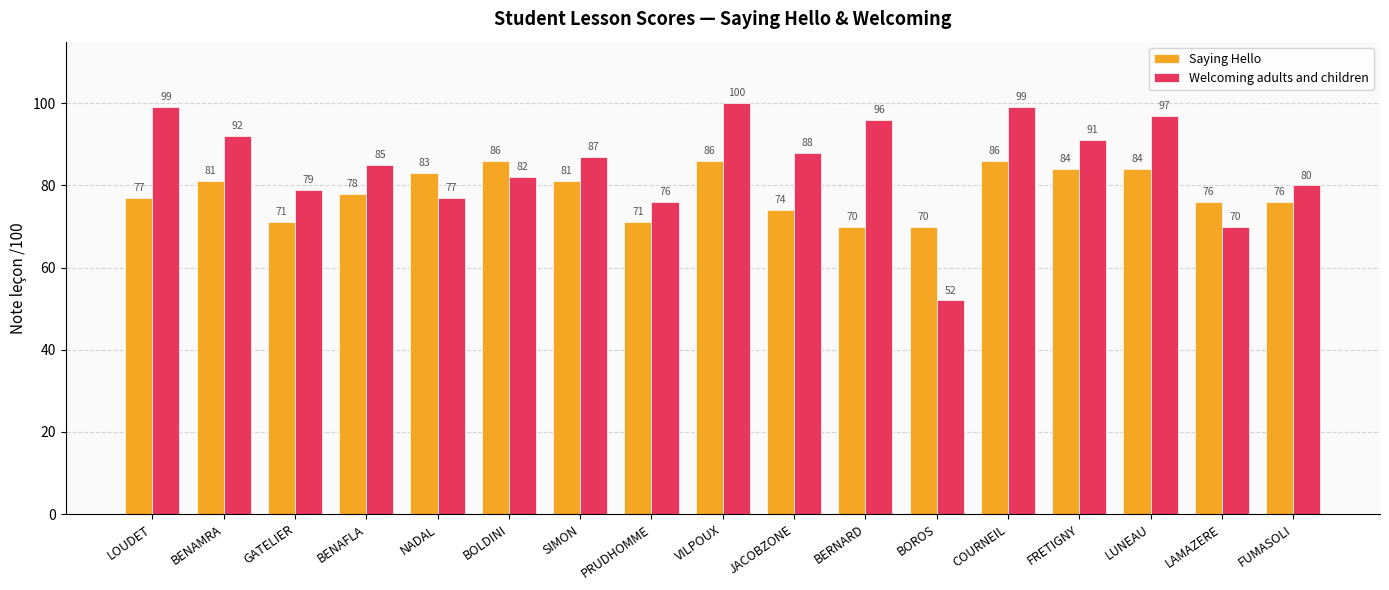

At which category is the sum across all series the highest?

VILPOUX